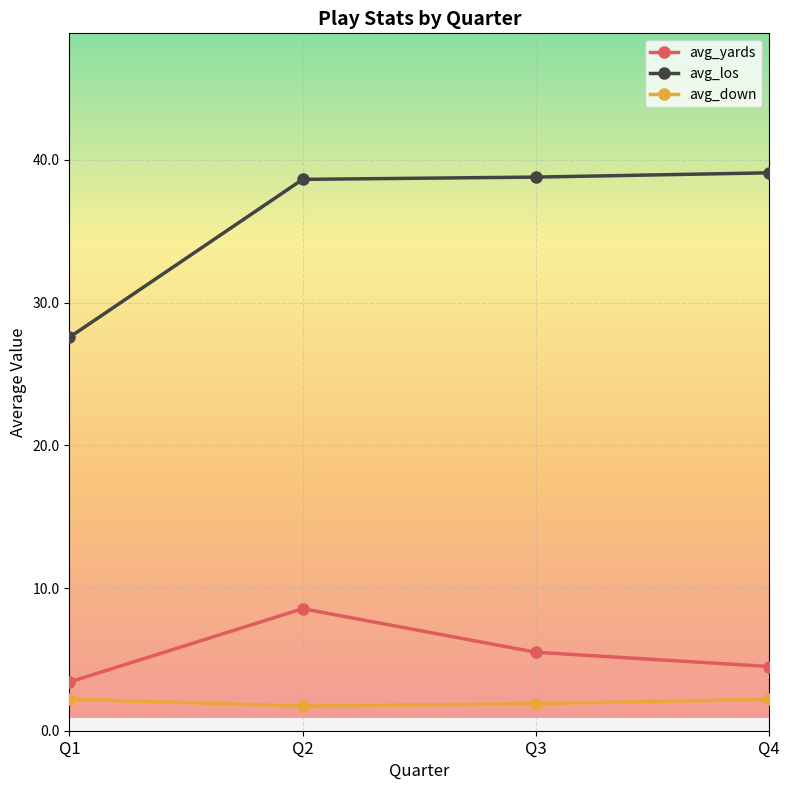

What are all the series names shown in the legend?

avg_yards, avg_los, avg_down